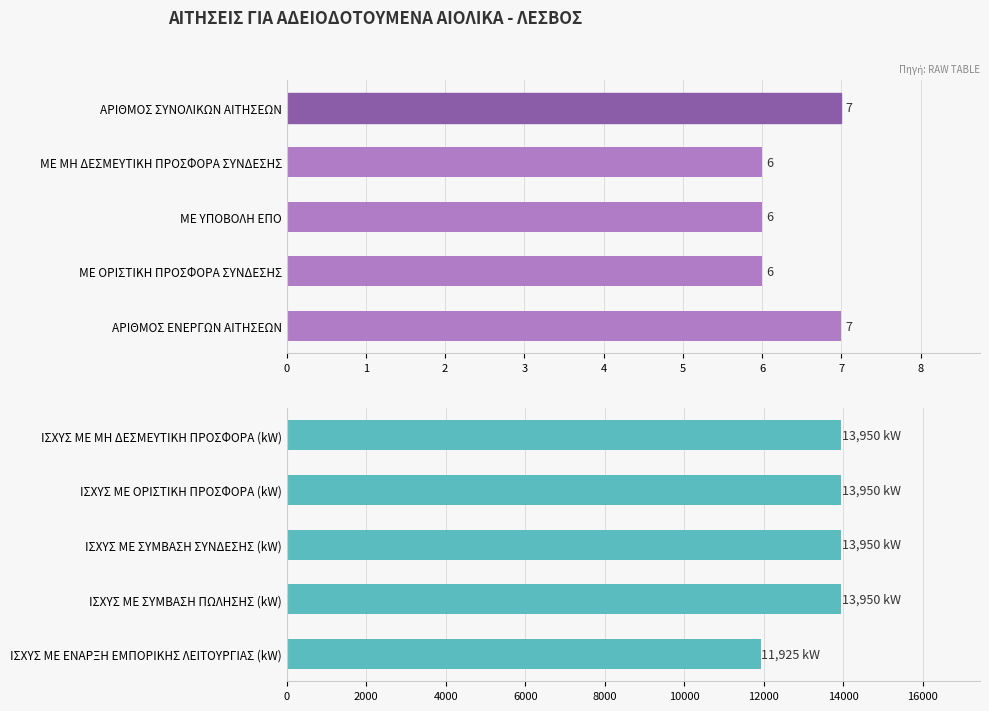

Which series has the largest total across all categories?

Ισχύς (kW)